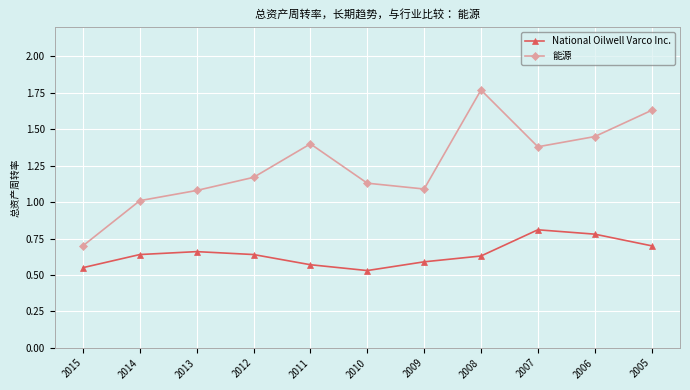

True or false: 能源 and National Oilwell Varco Inc. cross at least once.

False